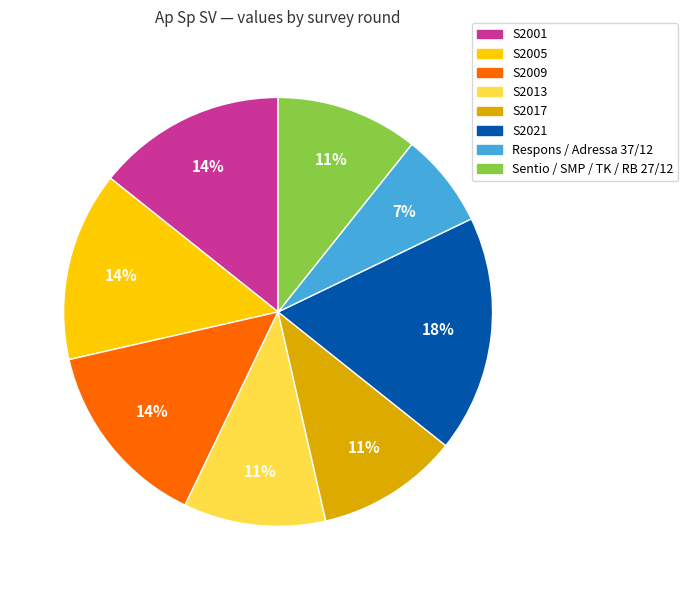

The S2017 slice represents 26% of the pie. True or false?

False